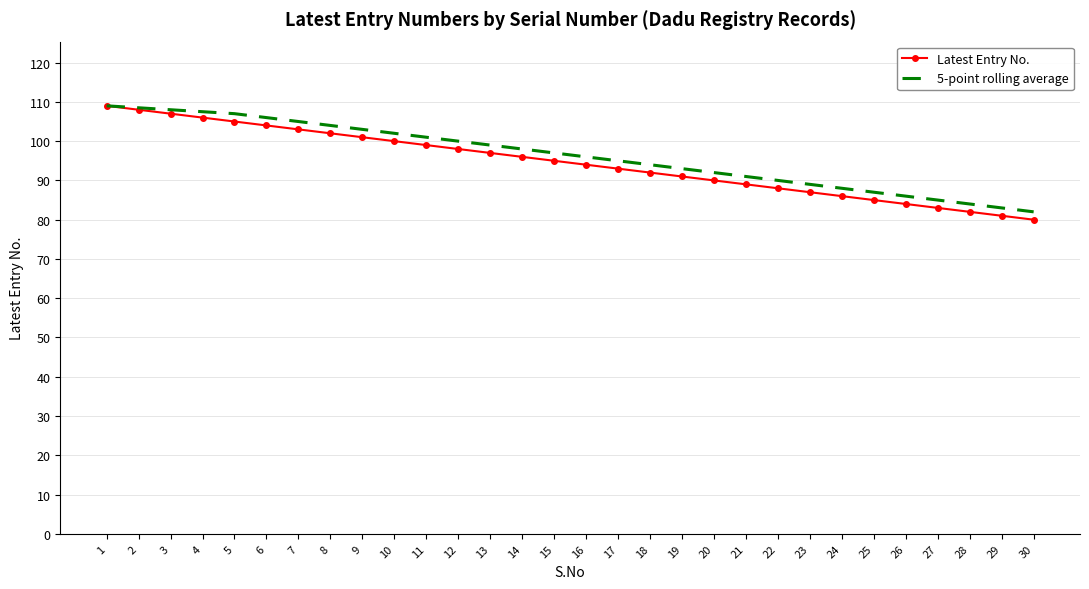

What is the total value across all series at 16?

190.0